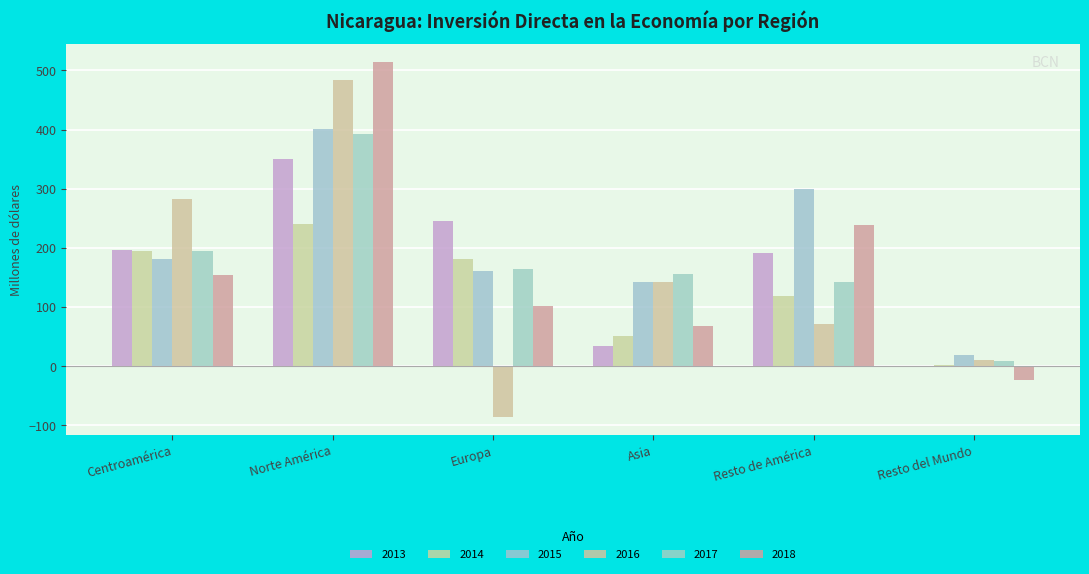

Which has a higher value, Asia or Resto del Mundo?

Asia